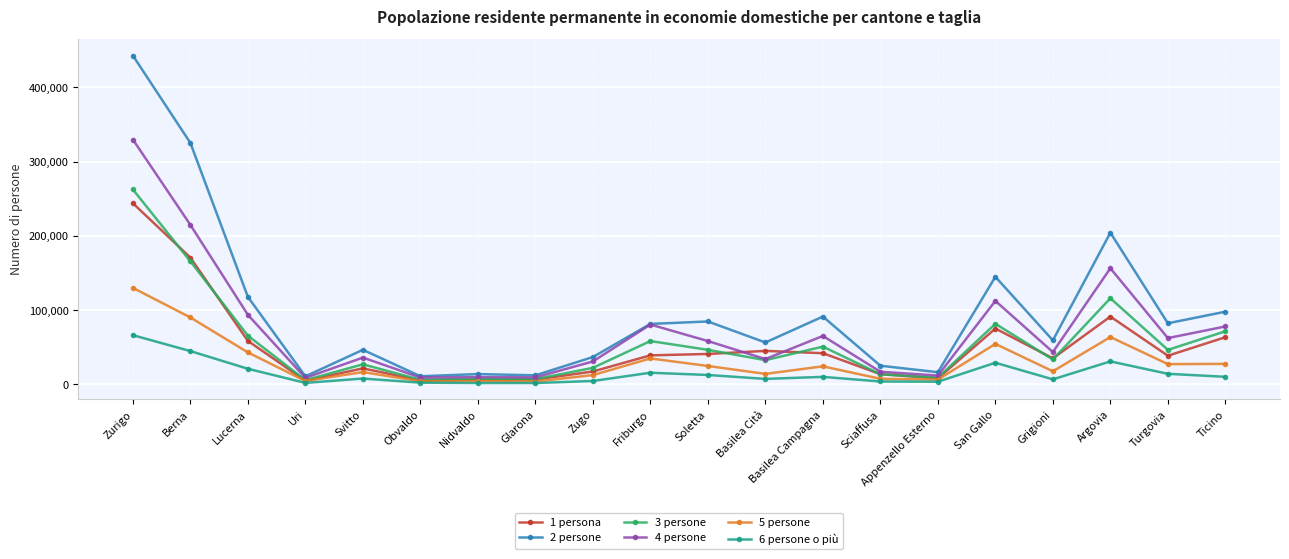

At how many categories does at least one series exceed 104133?

5